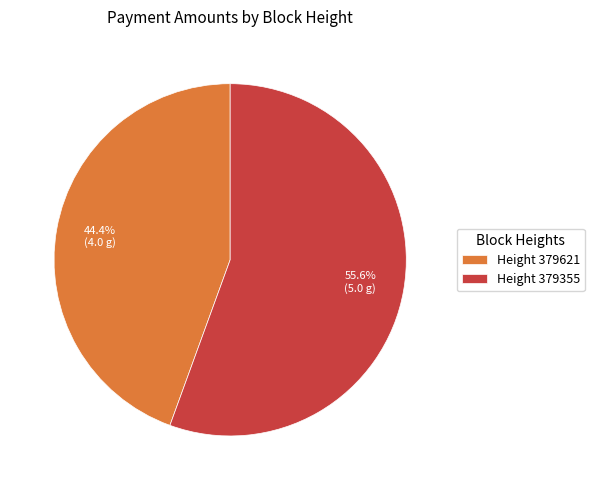

Which slice is the largest?

Height 379355